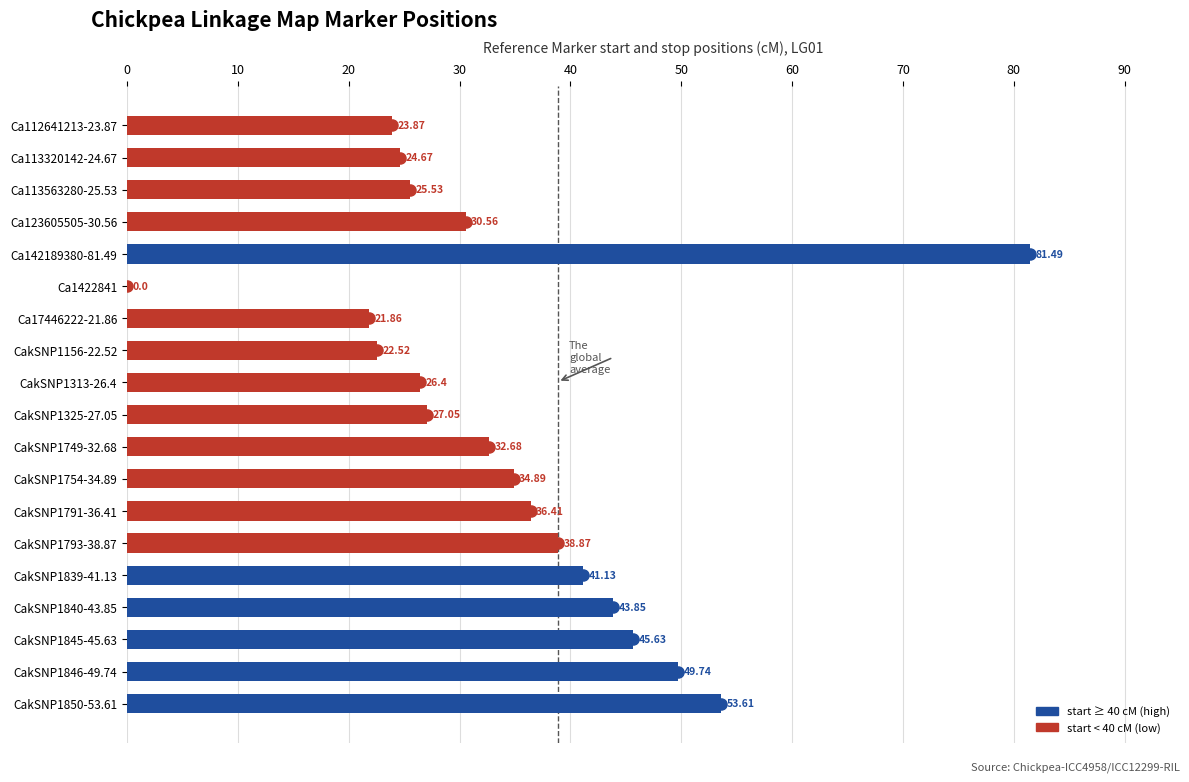

Is it true that the value at CakSNP1313-26.4 is 26.4?

True